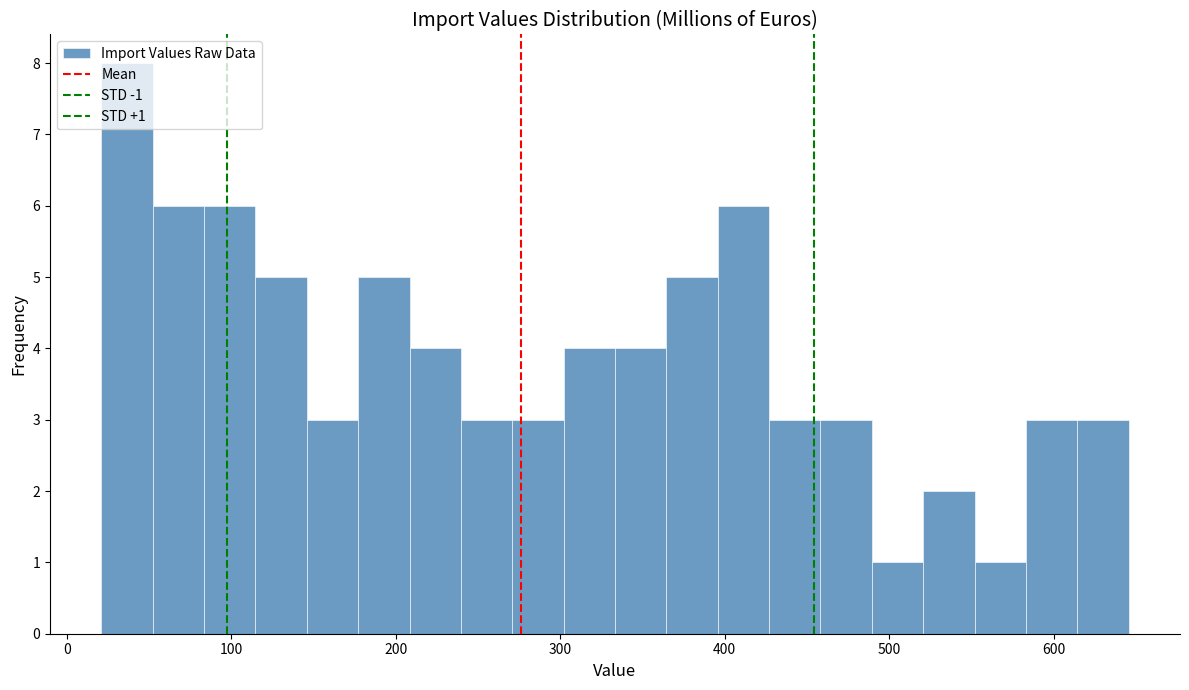

Read against the x-axis, roughly where is the centre of the tallest bar?

40